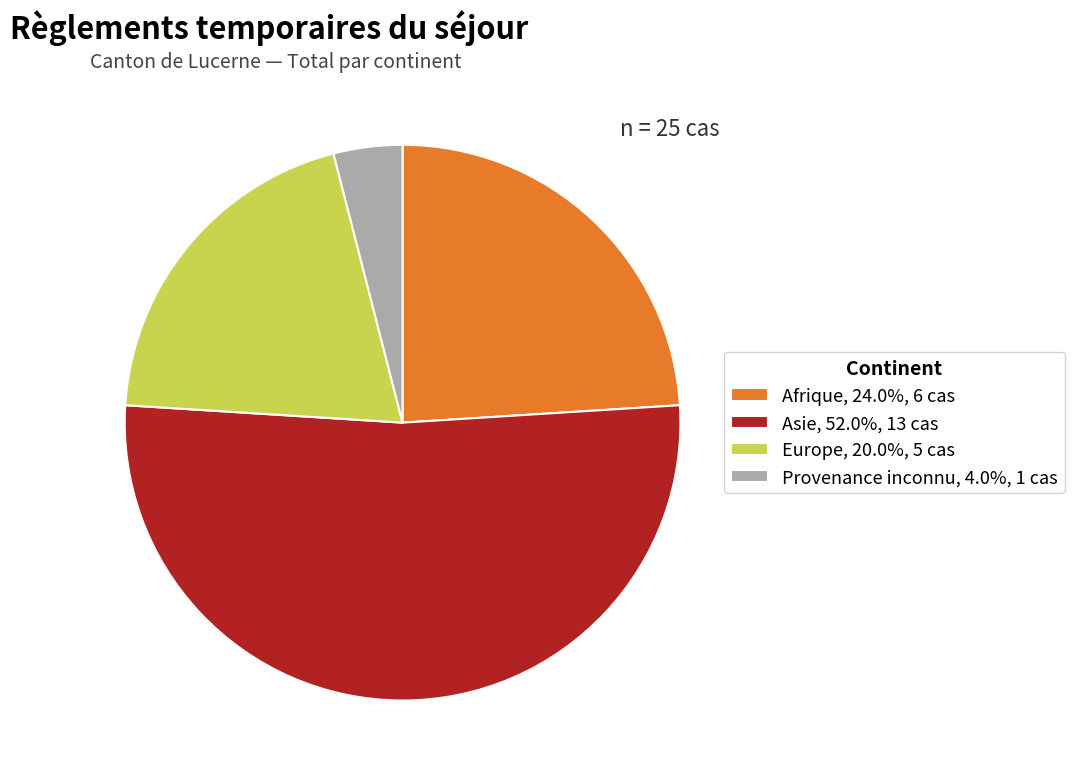

Does Afrique, 24.0%, 6 cas represent more than half of the total?

No